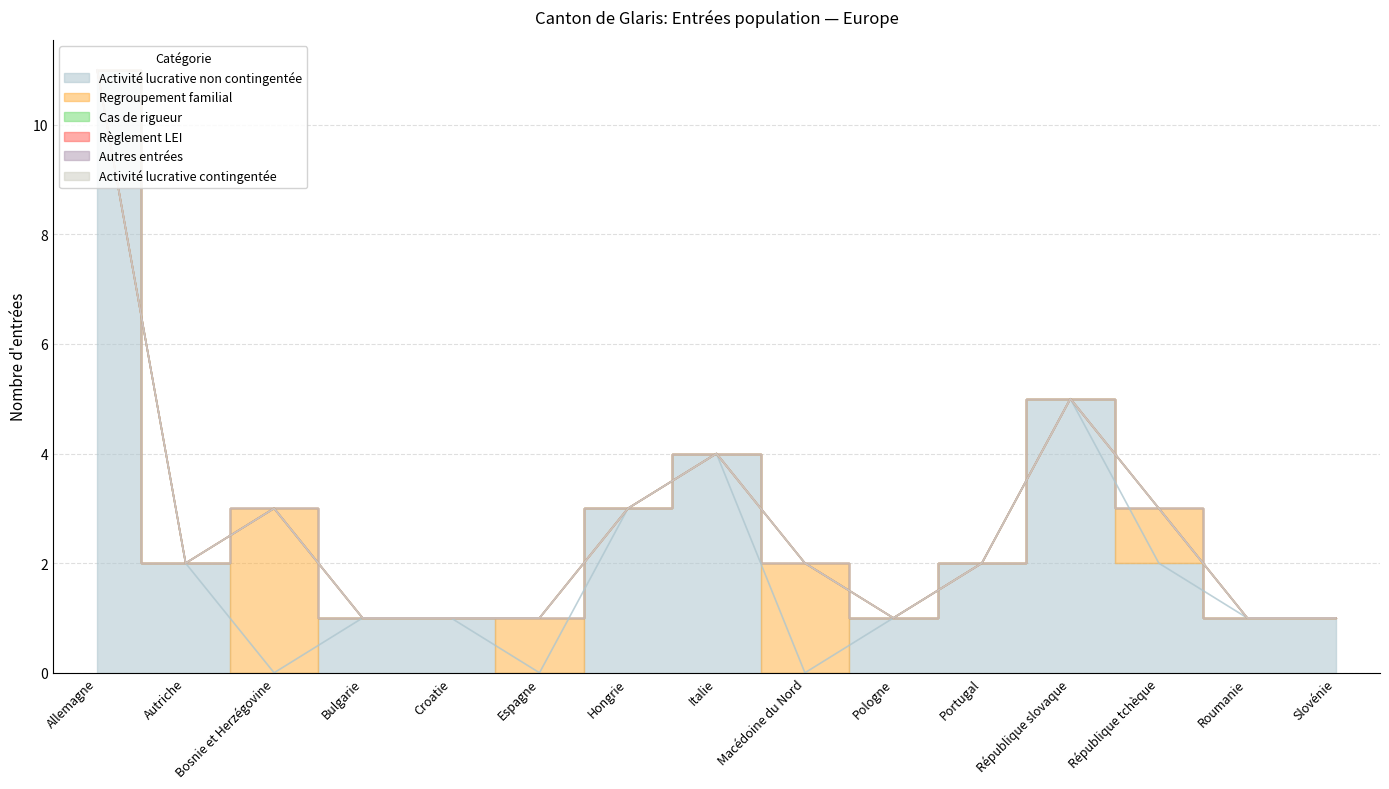

What is the difference between the second highest and second lowest values in the Activité lucrative non contingentée series?

5